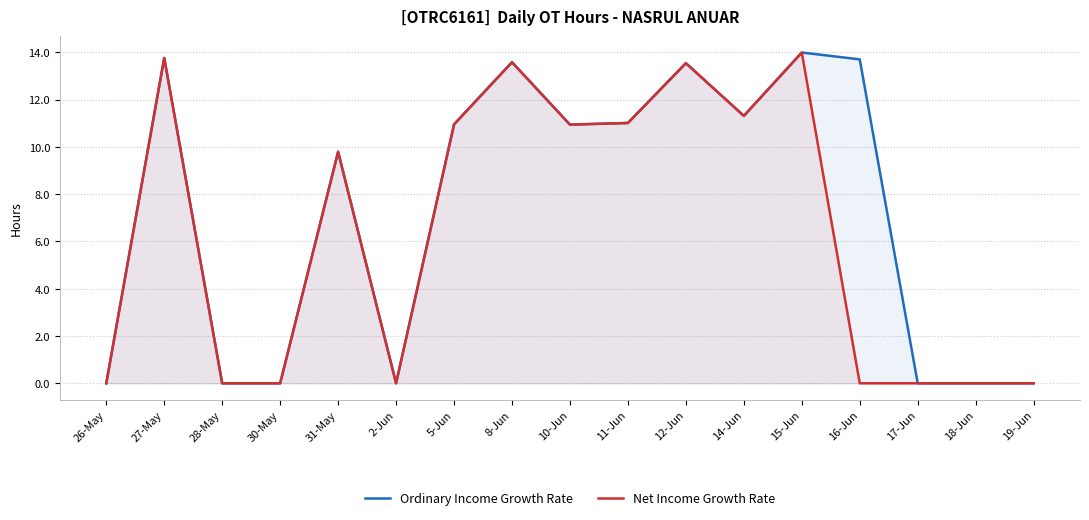

What is the maximum value for Ordinary Income Growth Rate?

14.0